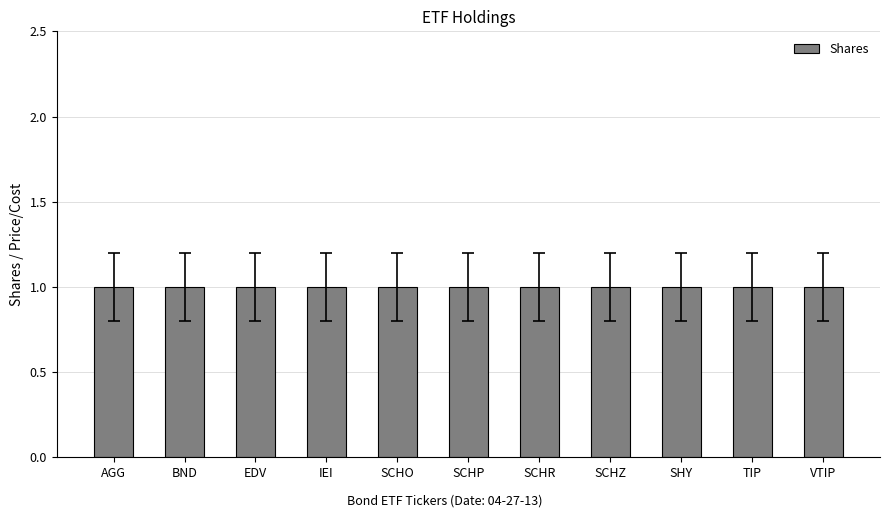

What is the label of the 4th bar from the left?

IEI